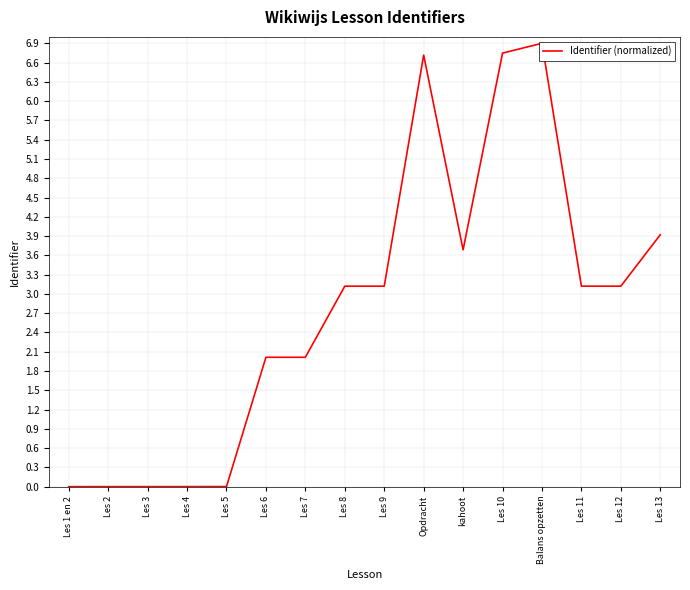

List the labels in order of value, largest first.

Balans opzetten, Les 10, Opdracht, Les 13, kahoot, Les 11, Les 12, Les 9, Les 8, Les 7, Les 6, Les 5, Les 4, Les 3, Les 2, Les 1 en 2